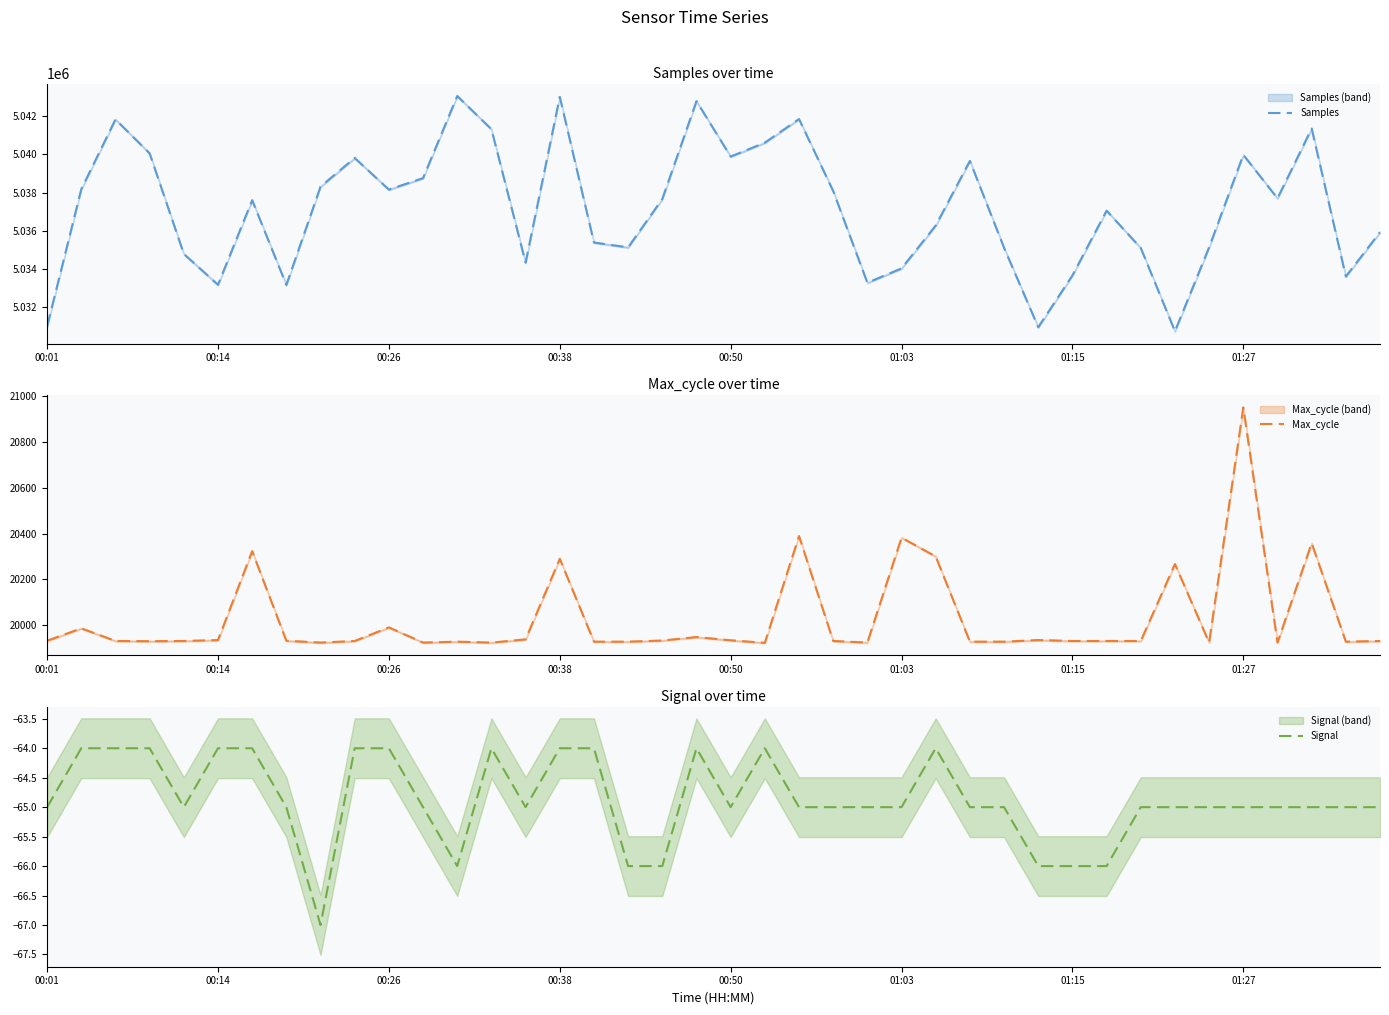

What is the difference between the second highest and second lowest values in the Samples series?

12059